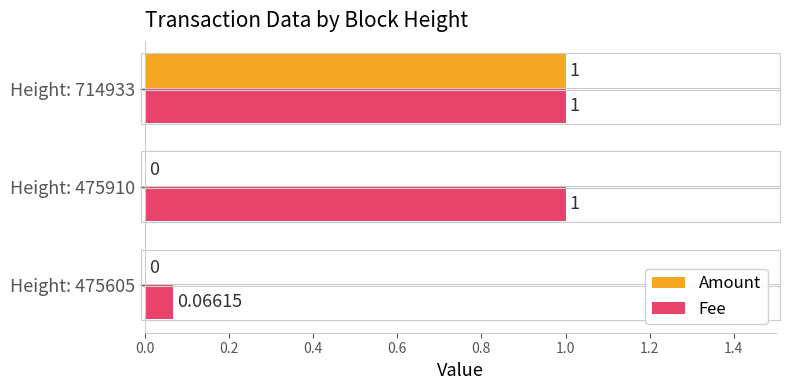

Between Height: 475910 and Height: 714933, which series saw the biggest shift?

Amount